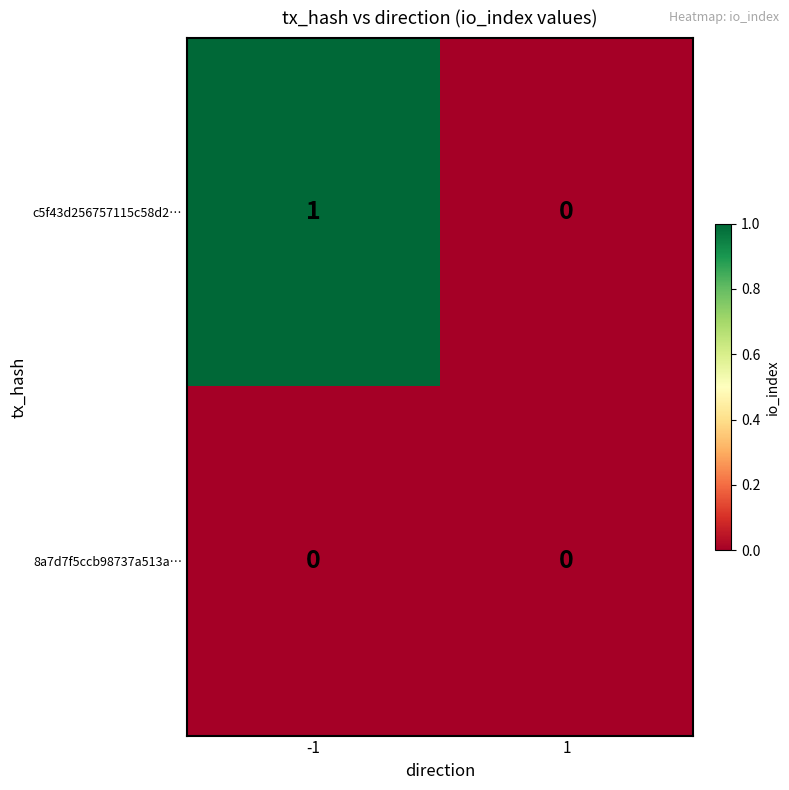

At which category is the sum across all series the highest?

-1